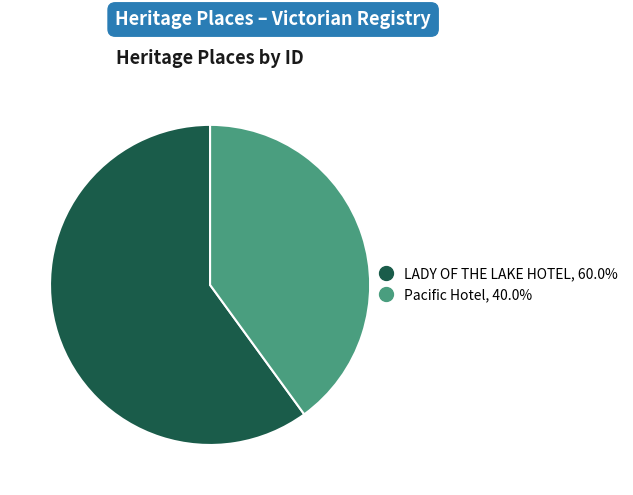

Which slice is the largest?

LADY OF THE LAKE HOTEL